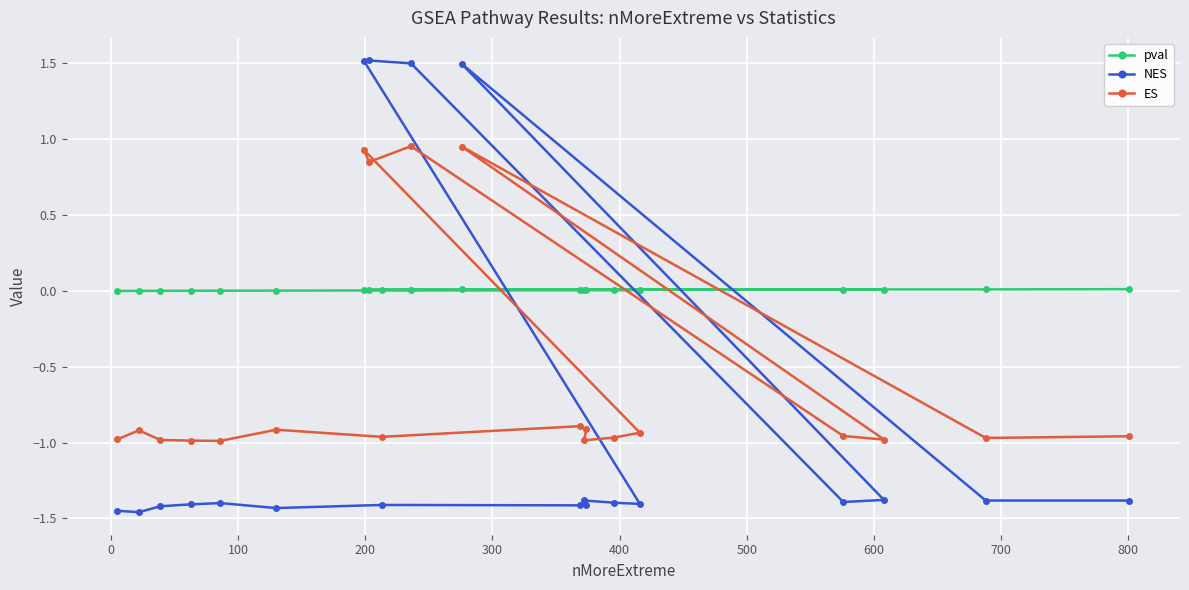

How many interior local peaks does the NES series have?

5